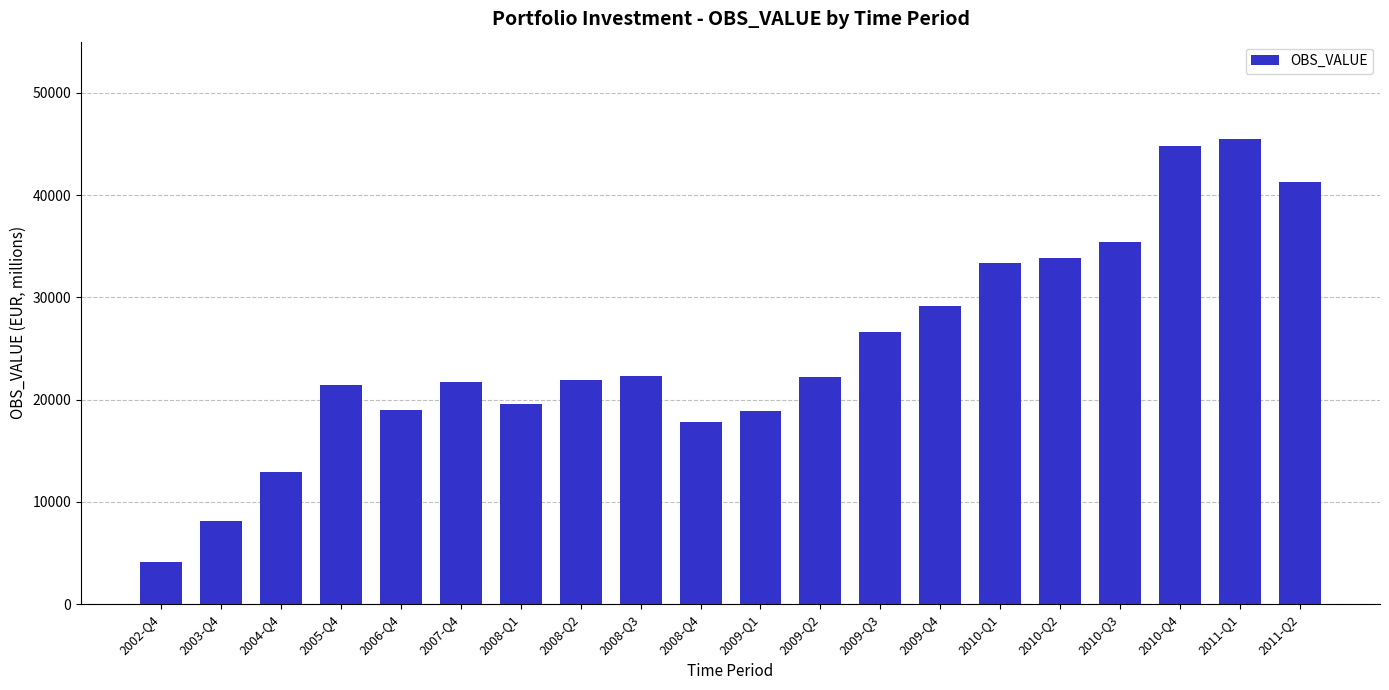

What is the label of the 16th bar from the left?

2010-Q2